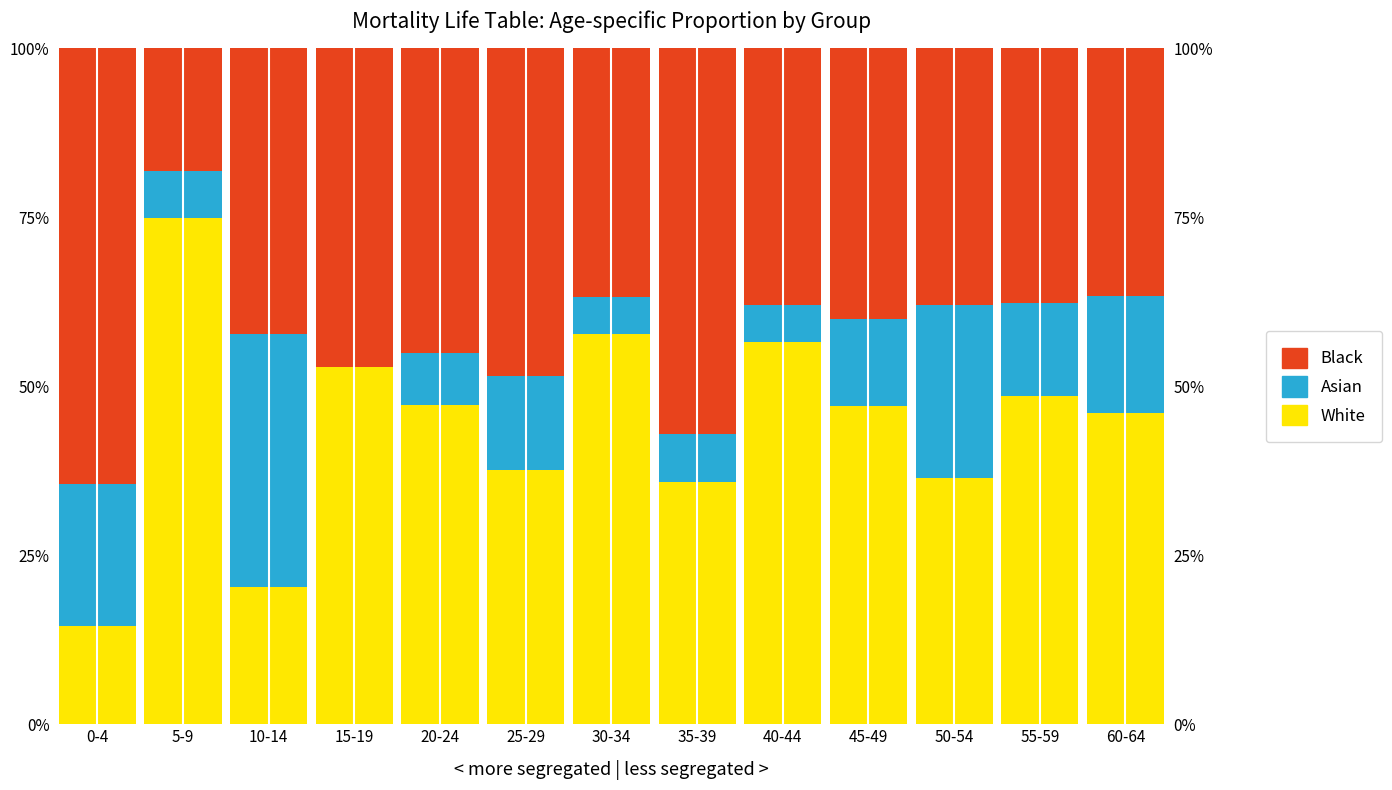

Reading left to right, transcribe all the data shown in this chart.

White: 0-4=14.5	5-9=74.9	10-14=20.3	15-19=52.9	20-24=47.2	25-29=37.6	30-34=57.8	35-39=35.8	40-44=56.5	45-49=47.1	50-54=36.4	55-59=48.6	60-64=46.1
Asian: 0-4=21.0	5-9=6.9	10-14=37.4	15-19=0.0	20-24=7.8	25-29=14.0	30-34=5.4	35-39=7.2	40-44=5.5	45-49=12.8	50-54=25.6	55-59=13.8	60-64=17.3
Black: 0-4=64.5	5-9=18.2	10-14=42.3	15-19=47.1	20-24=45.0	25-29=48.4	30-34=36.8	35-39=57.0	40-44=38.0	45-49=40.1	50-54=38.0	55-59=37.6	60-64=36.6